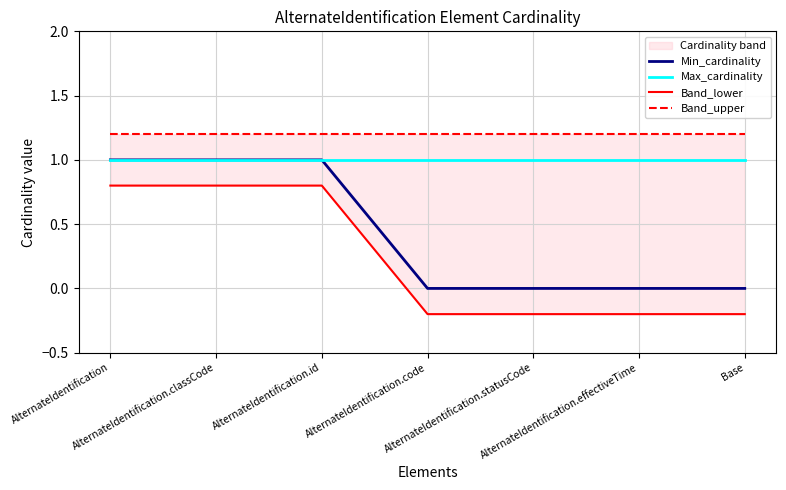

Rank the series at AlternateIdentification.code from lowest to highest value.

Band_lower, Min_cardinality, Max_cardinality, Band_upper